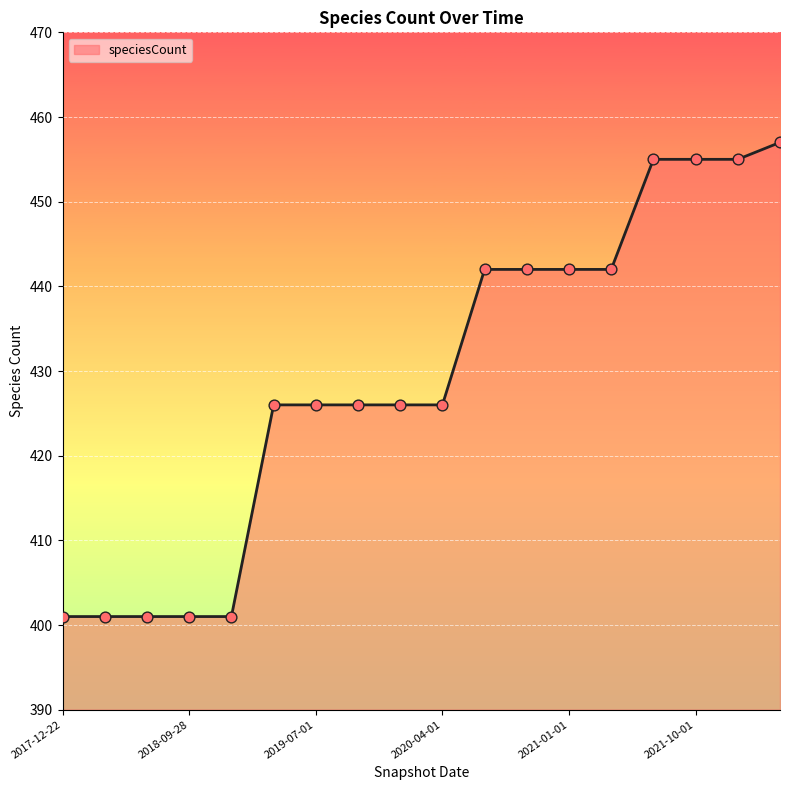

What is the difference between the maximum and minimum values?

56